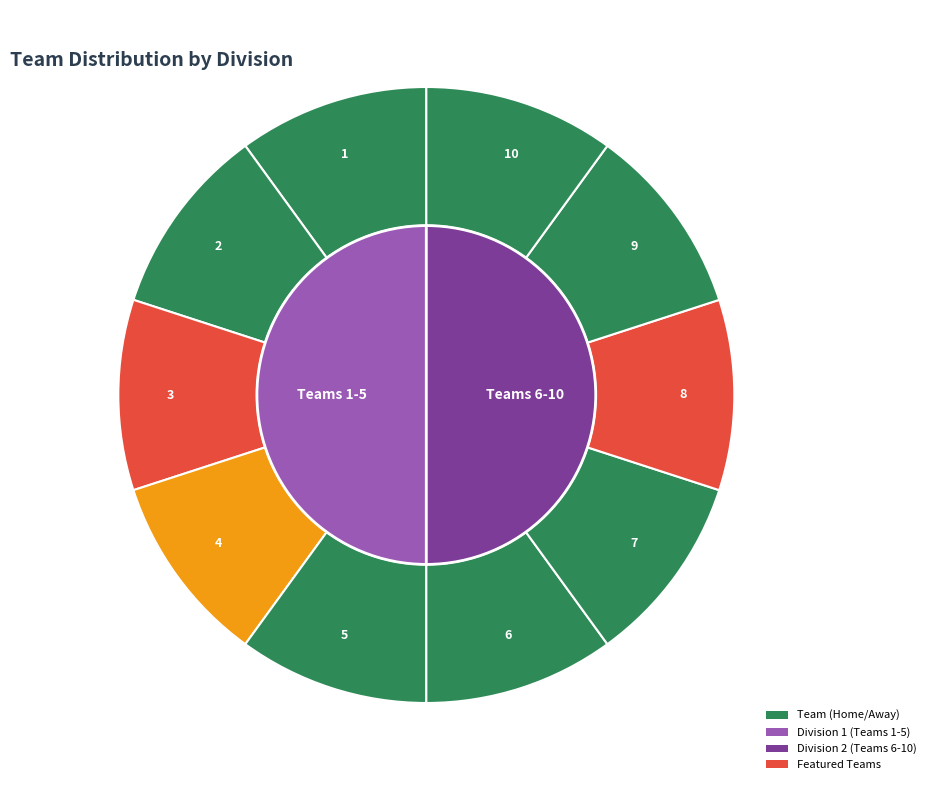

What is the change in value from 3 to 7?

+4